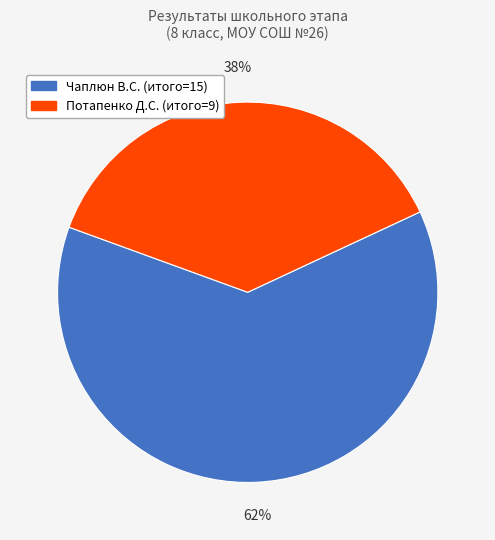

To the nearest percent, what is the combined percentage of Потапенко Д.С. (итого=9) and Чаплюн В.С. (итого=15)?

100%